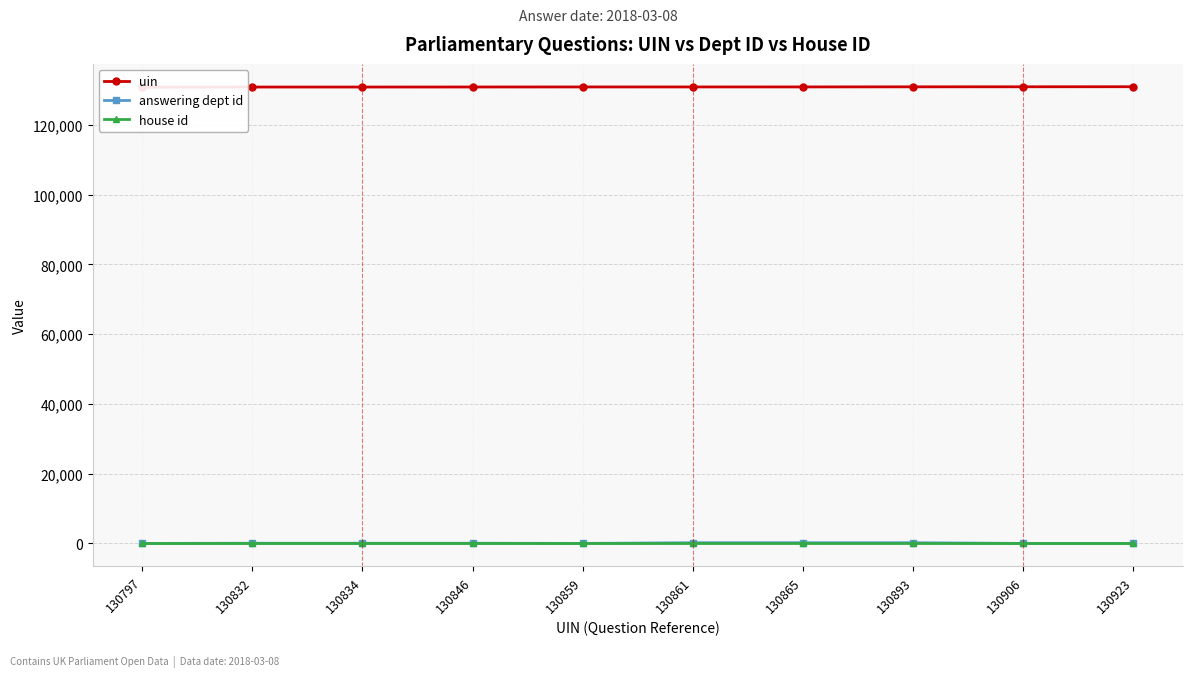

What is the value of the uin point at the 5th from the left?

130859